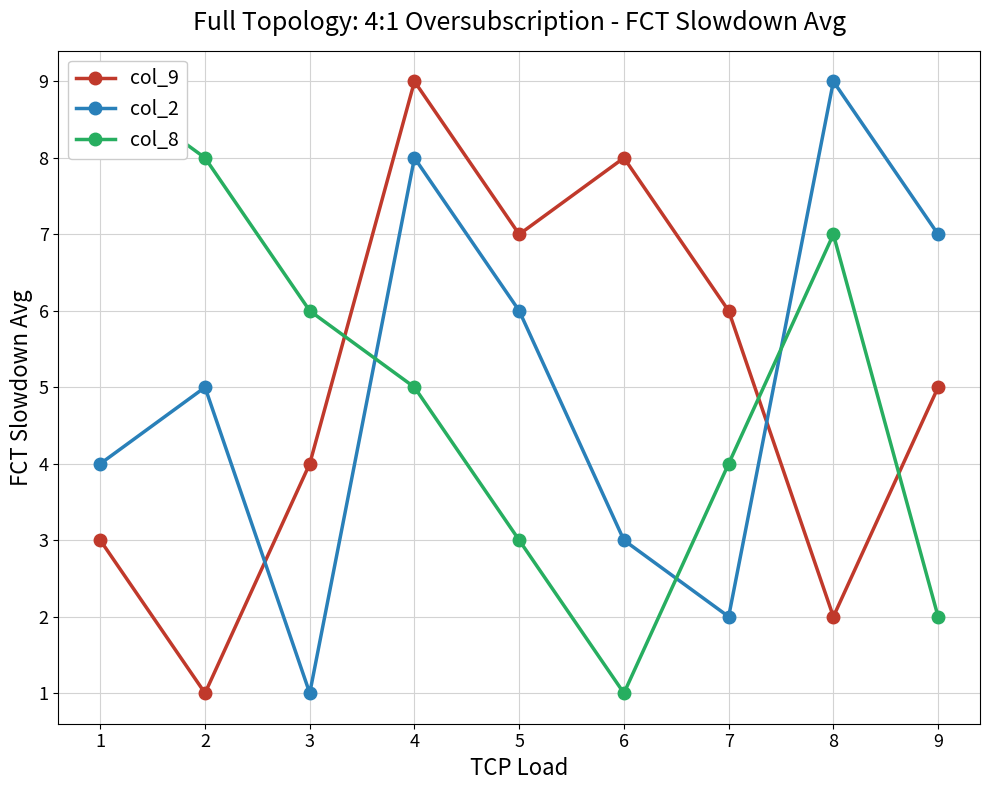

Which category has the highest value in the col_9 series?

4